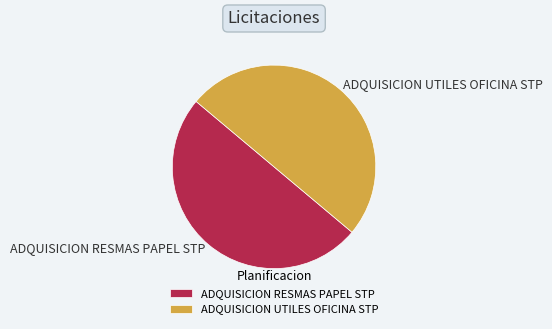

Approximately how many times larger is the value at ADQUISICION RESMAS PAPEL STP compared to ADQUISICION UTILES OFICINA STP?

1.0